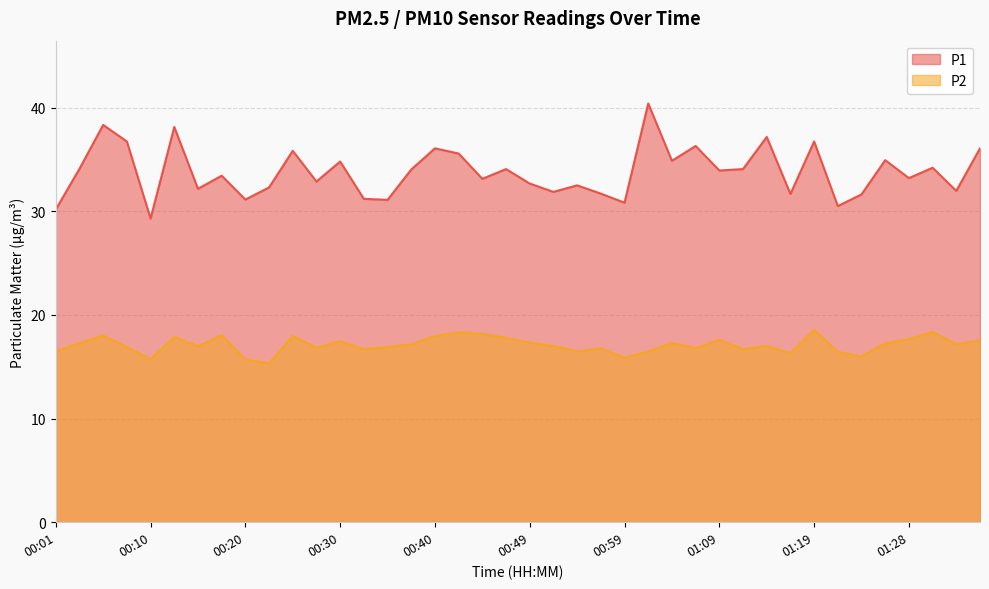

Reading left to right, list all the values displayed in this chart.

P1: 00:01=30.2	00:03=34.1	00:06=38.3	00:08=36.7	00:10=29.3	00:13=38.1	00:15=32.2	00:18=33.4	00:20=31.1	00:23=32.3	00:25=35.8	00:27=32.9	00:30=34.8	00:32=31.2	00:35=31.1	00:37=34.0	00:40=36.1	00:42=35.6	00:44=33.1	00:47=34.1	00:49=32.7	00:52=31.9	00:54=32.5	00:57=31.7	00:59=30.8	01:02=40.4	01:04=34.9	01:06=36.3	01:09=33.9	01:11=34.1	01:14=37.2	01:16=31.7	01:19=36.7	01:21=30.5	01:23=31.6	01:26=34.9	01:28=33.2	01:31=34.2	01:33=32.0	01:36=36.1
P2: 00:01=16.5	00:03=17.3	00:06=18.0	00:08=16.9	00:10=15.7	00:13=17.9	00:15=17.0	00:18=18.0	00:20=15.7	00:23=15.3	00:25=18.0	00:27=16.8	00:30=17.5	00:32=16.7	00:35=16.9	00:37=17.2	00:40=18.0	00:42=18.3	00:44=18.2	00:47=17.8	00:49=17.3	00:52=17.0	00:54=16.5	00:57=16.8	00:59=15.9	01:02=16.5	01:04=17.3	01:06=16.8	01:09=17.6	01:11=16.7	01:14=17.0	01:16=16.3	01:19=18.6	01:21=16.4	01:23=16.0	01:26=17.3	01:28=17.6	01:31=18.4	01:33=17.2	01:36=17.6